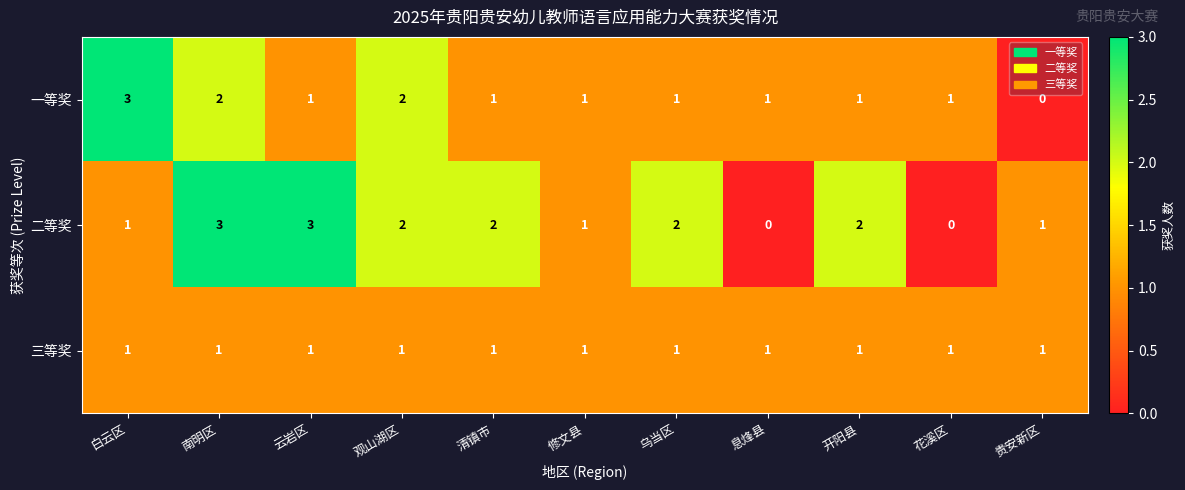

At which category is the sum across all series the highest?

南明区